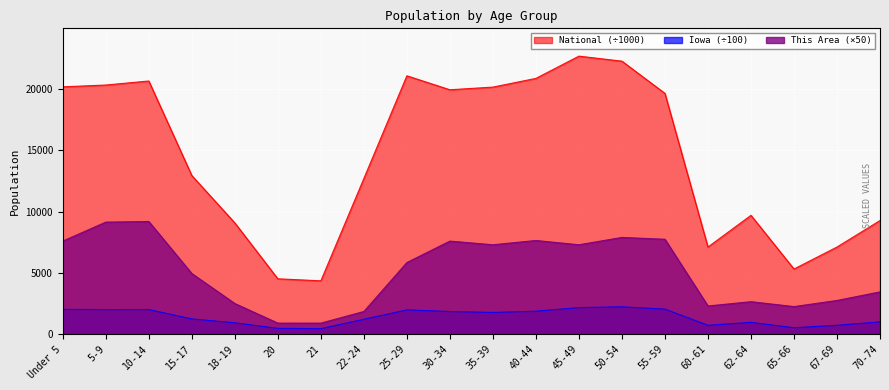

Reading left to right, extract all data points from this chart.

This Area: 7600.0	9150.0	9200.0	4950.0	2500.0	900.0	900.0	1850.0	5850.0	7600.0	7300.0	7650.0	7300.0	7900.0	7750.0	2300.0	2650.0	2250.0	2750.0	3450.0
Iowa: 2021.2	2006.5	2009.0	1243.2	925.2	472.3	446.9	1214.3	1978.4	1847.4	1771.5	1874.0	2164.8	2232.4	2043.9	721.5	962.0	523.0	720.6	1002.9
National: 20201.4	20348.7	20677.2	12954.3	9086.1	4519.1	4354.3	12712.6	21101.8	19962.1	20179.6	20891.0	22708.6	22298.1	19664.8	7113.7	9704.2	5319.9	7115.4	9278.2